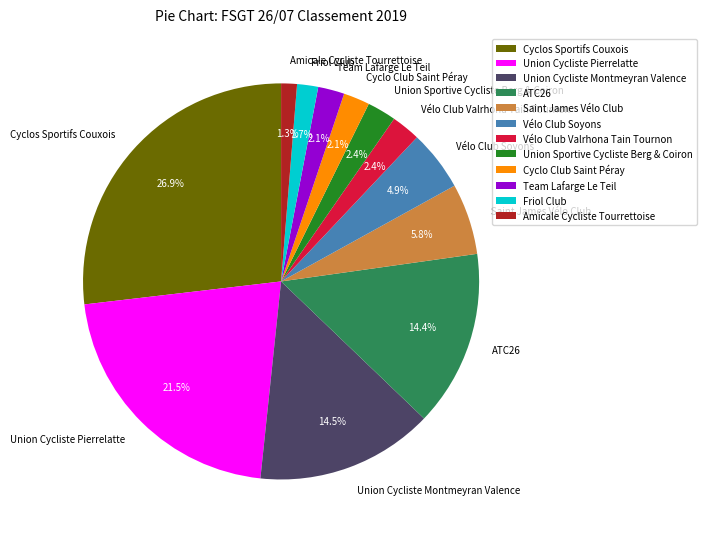

To the nearest percent, what is the average slice percentage?

8%